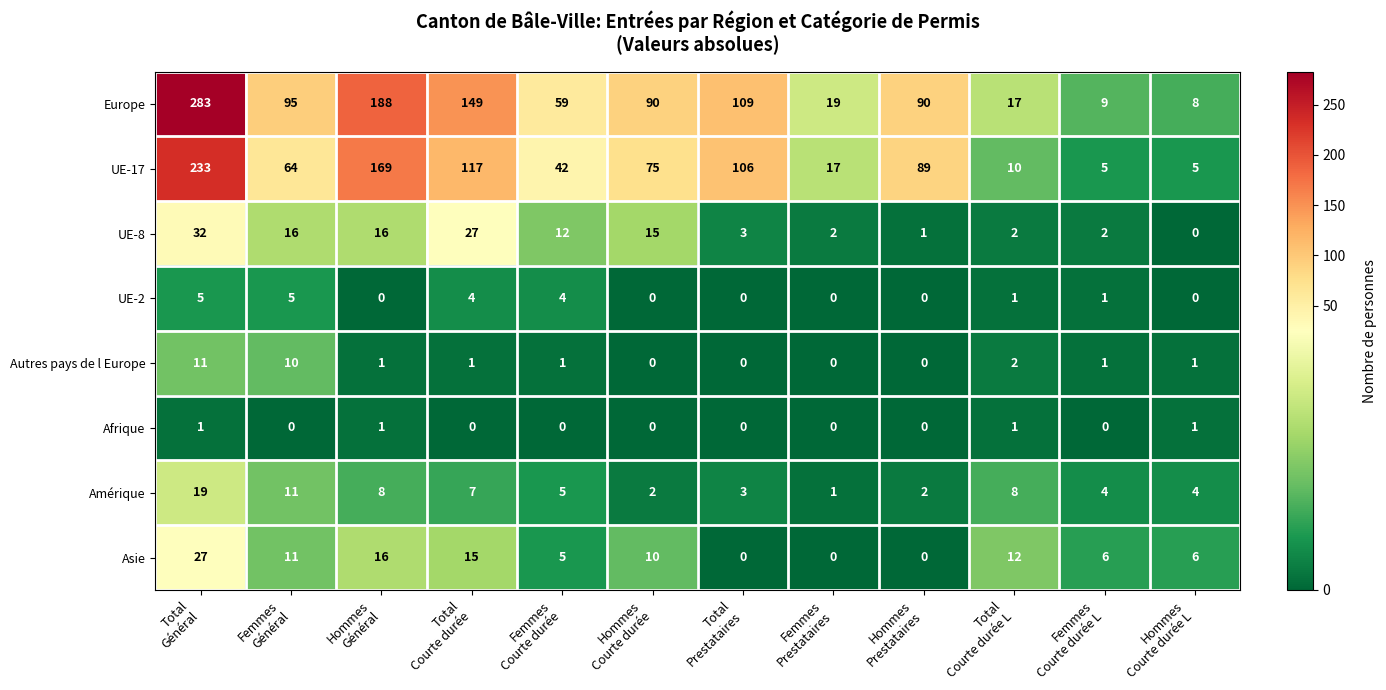

How many Afrique values are between 0 and 1?

12